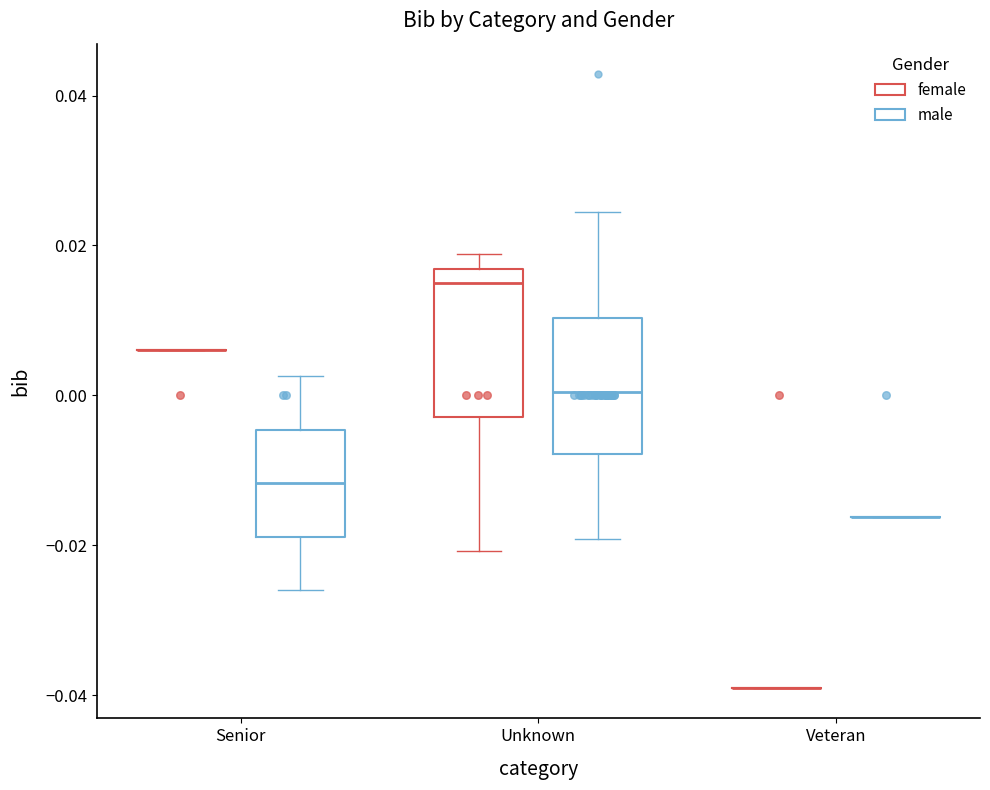

Where does the lower whisker of the box for Senior (male) end on the y-axis? The values are not printed on the chart, so give them approximately, as read against the axis.

-0.026